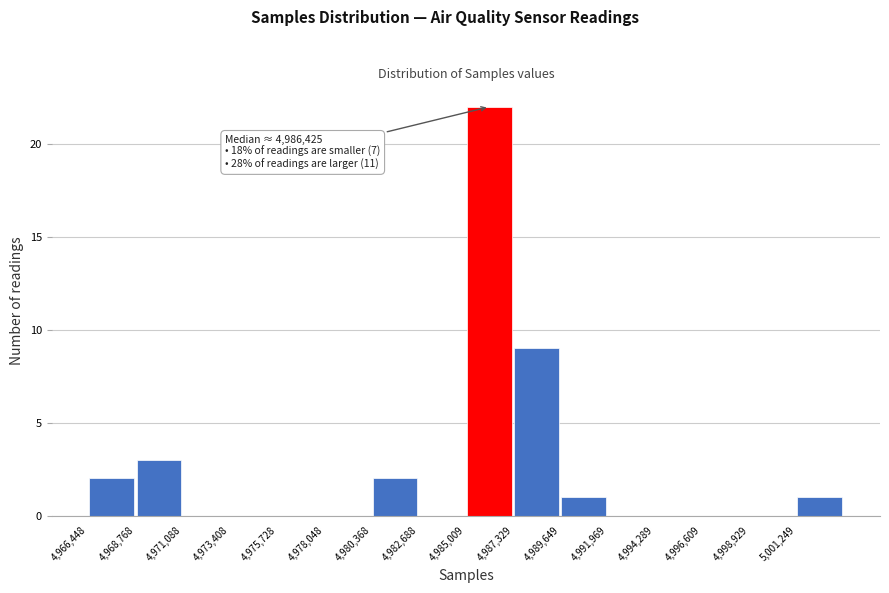

Over which range of the x-axis is the bar tallest?

4985000 to 4987500